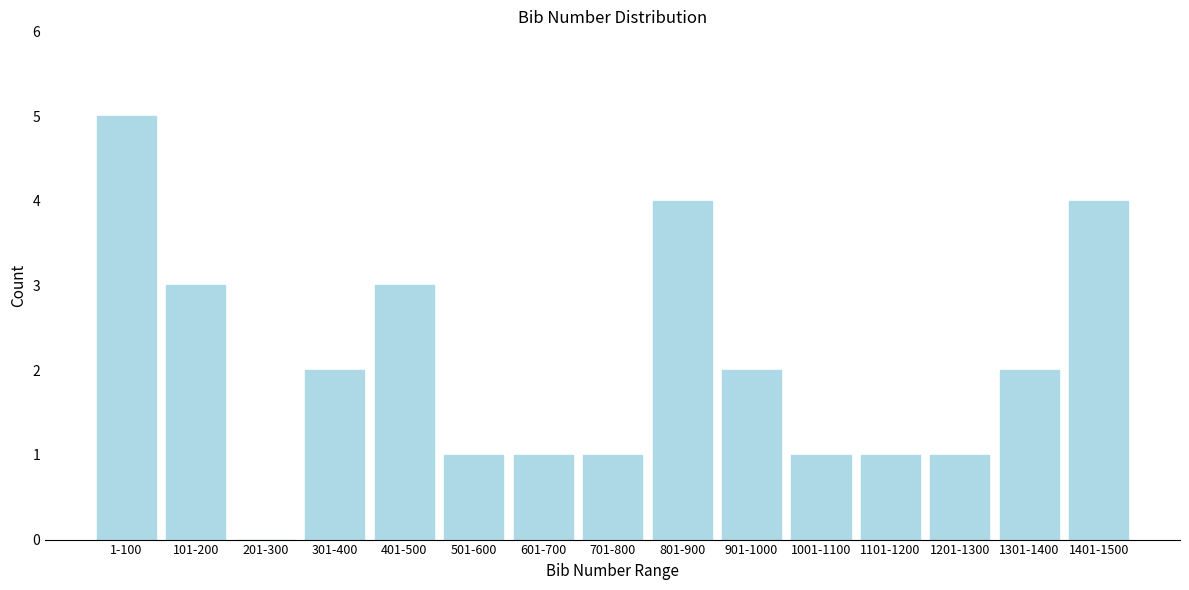

Reading right to left, transcribe all the data shown in this chart.

1401-1500=4	1301-1400=2	1201-1300=1	1101-1200=1	1001-1100=1	901-1000=2	801-900=4	701-800=1	601-700=1	501-600=1	401-500=3	301-400=2	201-300=0	101-200=3	1-100=5